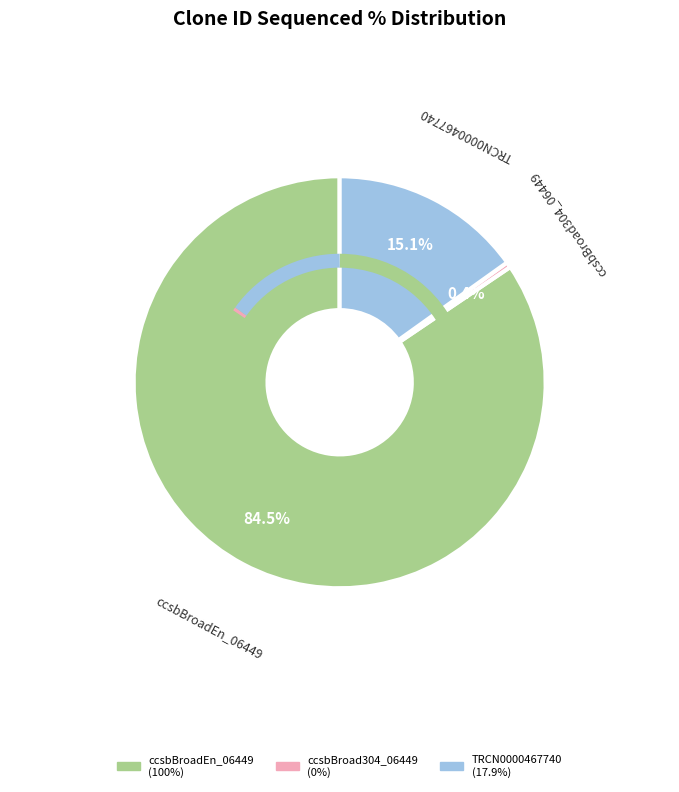

Rank the categories by value from lowest to highest.

ccsbBroad304_06449, TRCN0000467740, ccsbBroadEn_06449